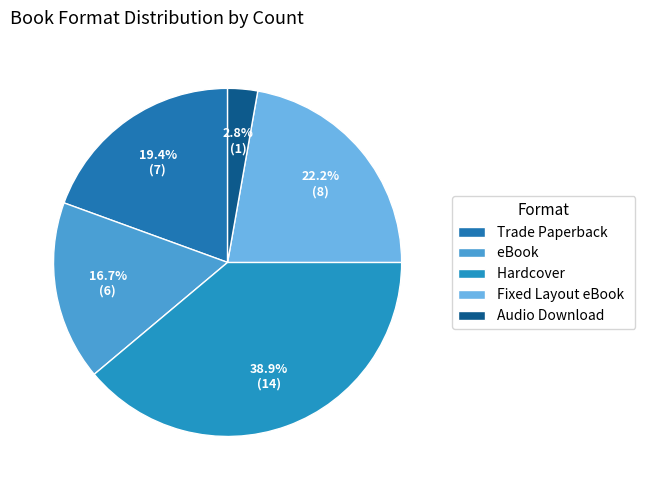

How many segments does this pie chart have?

5